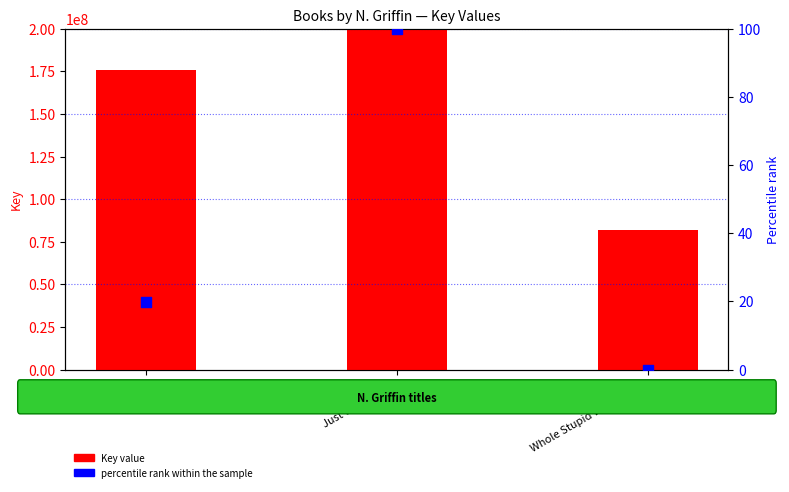

Is the value of percentile rank within the sample at Whole Stupid Way We Are greater than the value of Key value at Just Wreck It All?

No